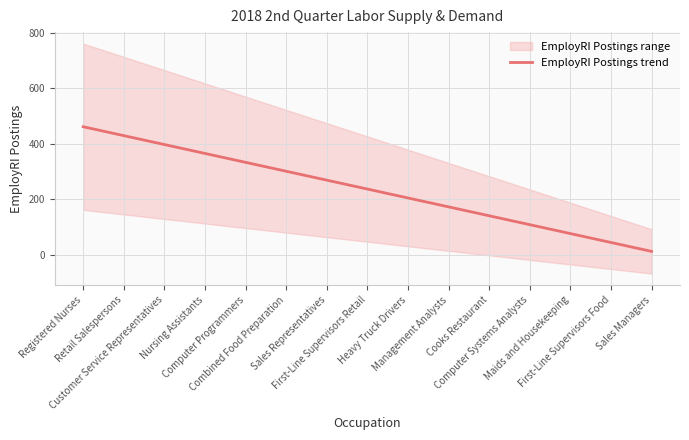

Rank the categories by value from highest to lowest.

Registered Nurses, Retail Salespersons, Customer Service Representatives, Nursing Assistants, Computer Programmers, Combined Food Preparation, Sales Representatives, First-Line Supervisors Retail, Heavy Truck Drivers, Management Analysts, Cooks Restaurant, Computer Systems Analysts, Maids and Housekeeping, First-Line Supervisors Food, Sales Managers